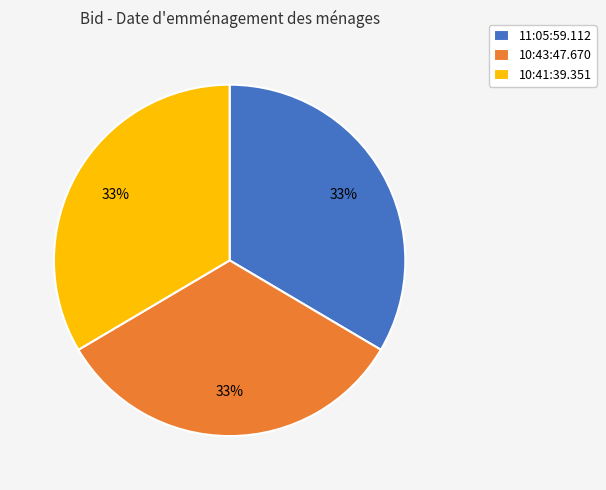

How many segments does this pie chart have?

3